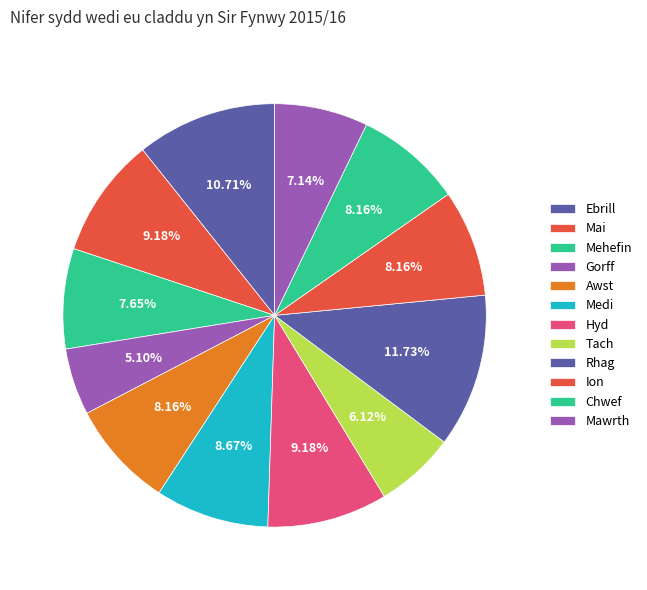

True or false: Awst accounts for 8% of the total.

True